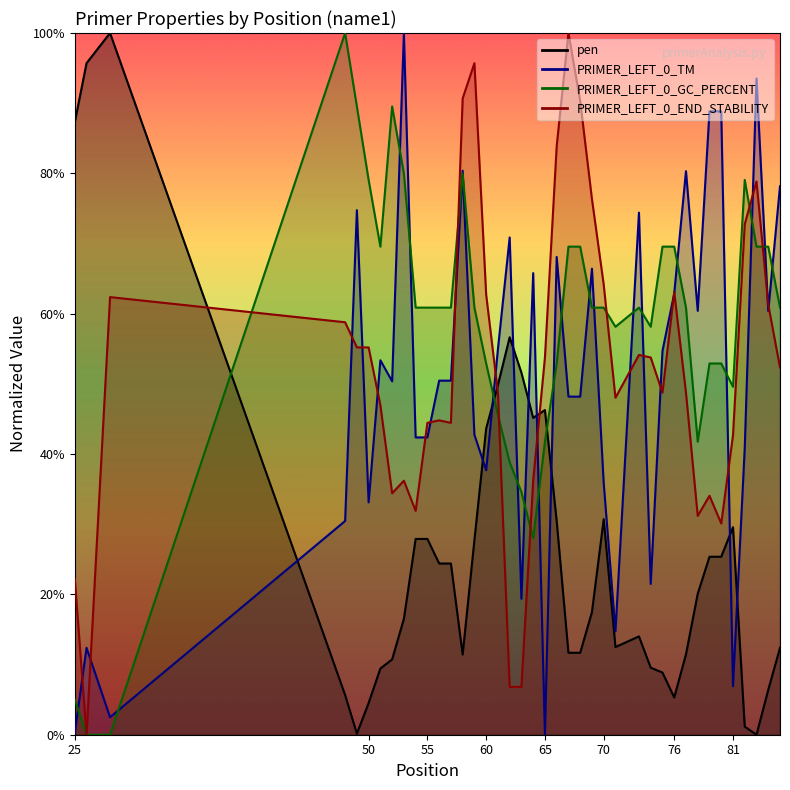

What is the difference between the second highest and minimum values in the PRIMER_LEFT_0_END_STABILITY series?

1.0